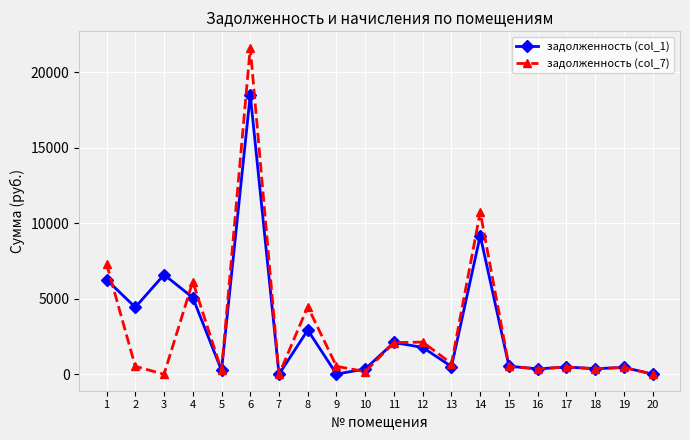

What is the difference between the maximum and minimum values in the задолженность (col_1) series?

18508.0